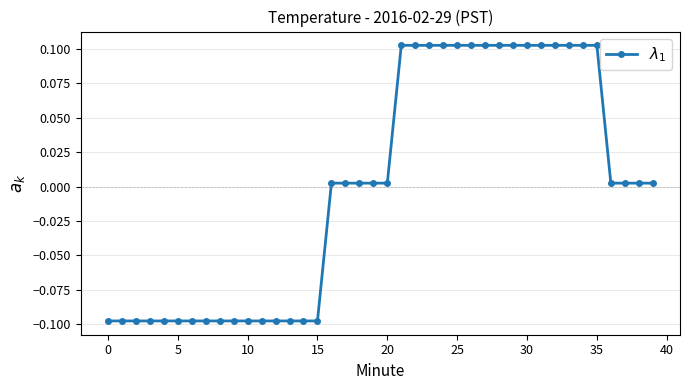

How many data points are less than 0?

16